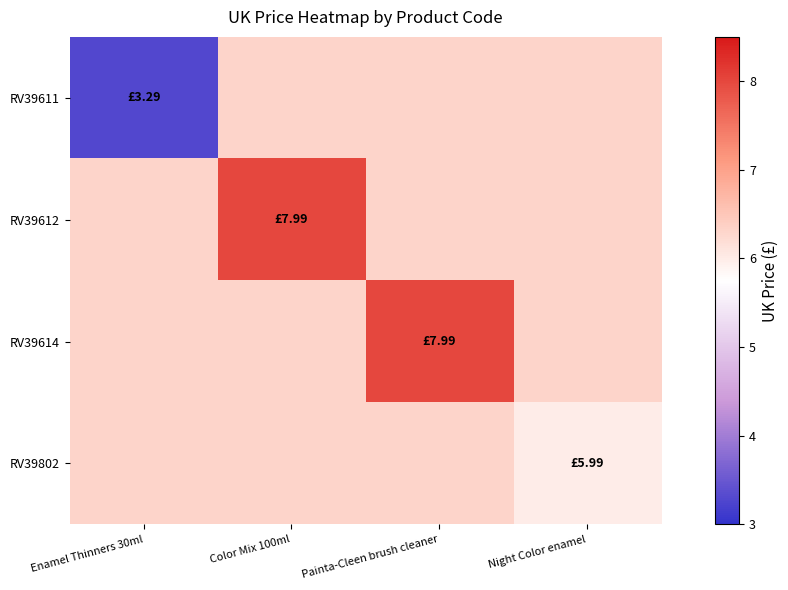

What is the greatest value displayed?

8.0